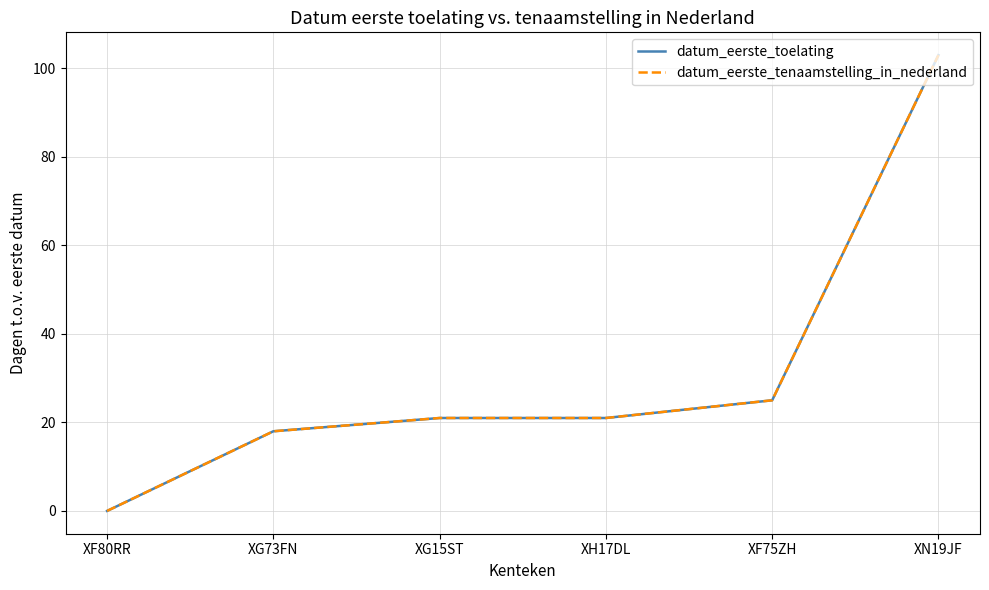

Does the chart have visible grid lines?

Yes